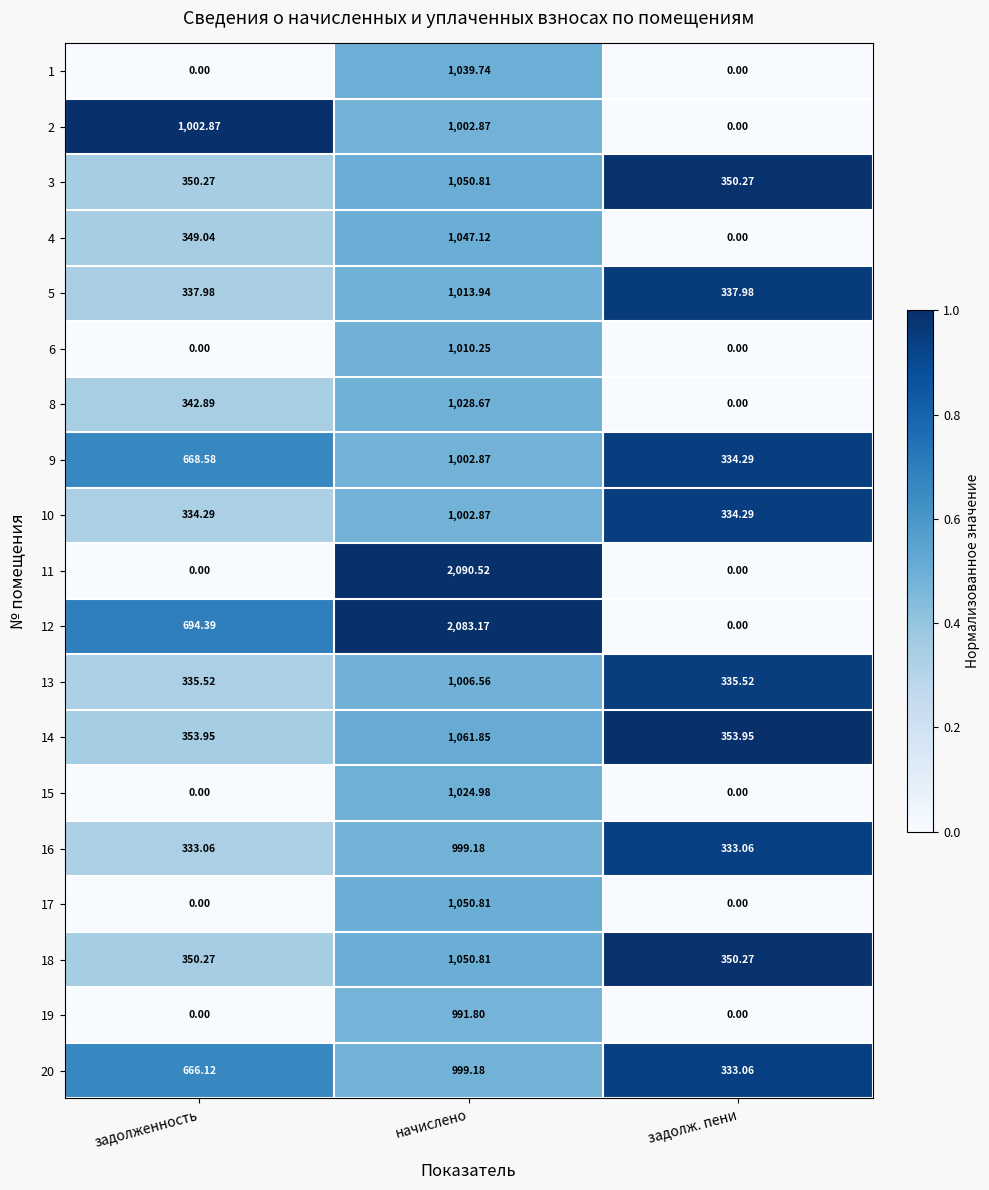

At which category does the chart reach its peak across all series?

начислено